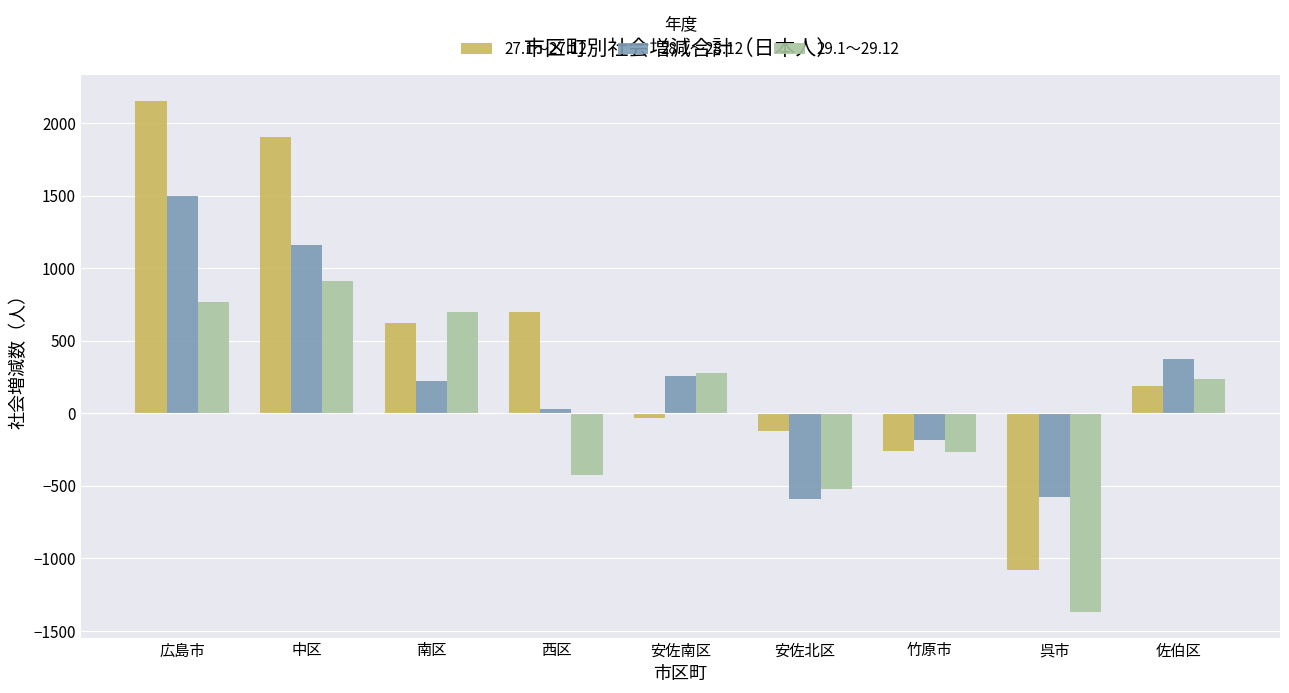

Reading left to right, extract all data points from this chart.

27.1～27.12: 2152	1906	623	699	-35	-122	-261	-1081	187
28.1～28.12: 1500	1161	226	29	255	-590	-185	-574	371
29.1～29.12: 767	910	698	-428	275	-523	-267	-1369	238